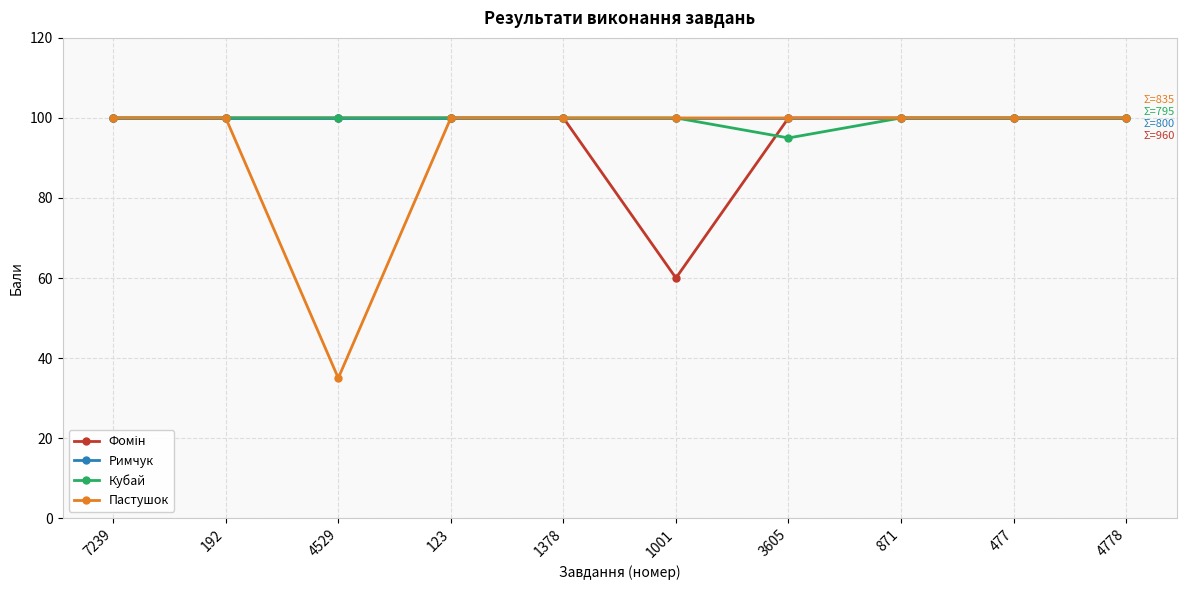

Is it true that Римчук equals 169 at 1001?

False